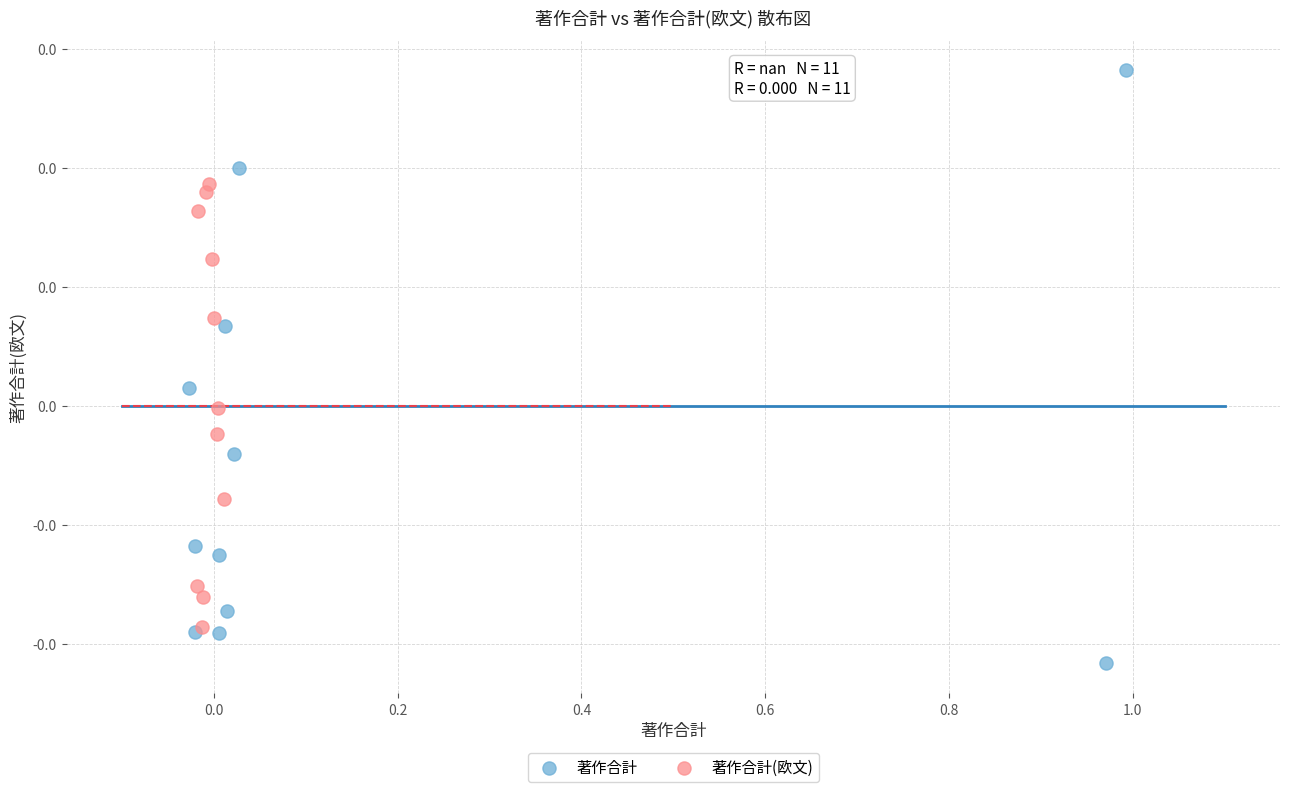

What are all the series names shown in the legend?

著作合計, 著作合計(欧文)